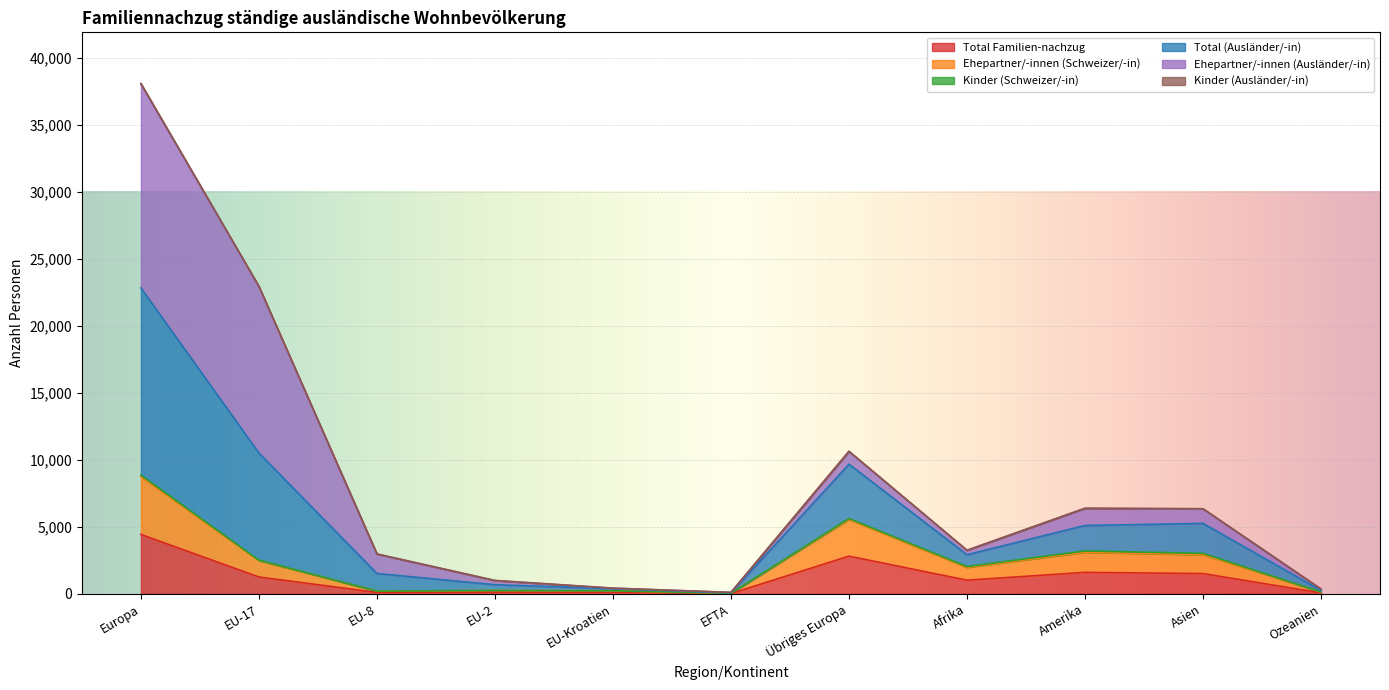

What is the difference between the Total Familien-nachzug values at Afrika and Europa?

3410